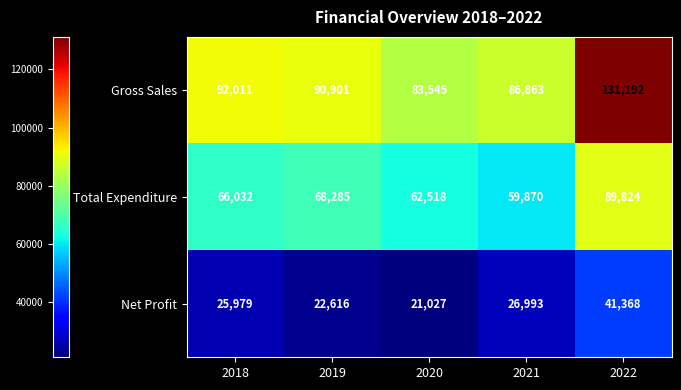

True or false: Net Profit has a value of 25979 at 2018.

True